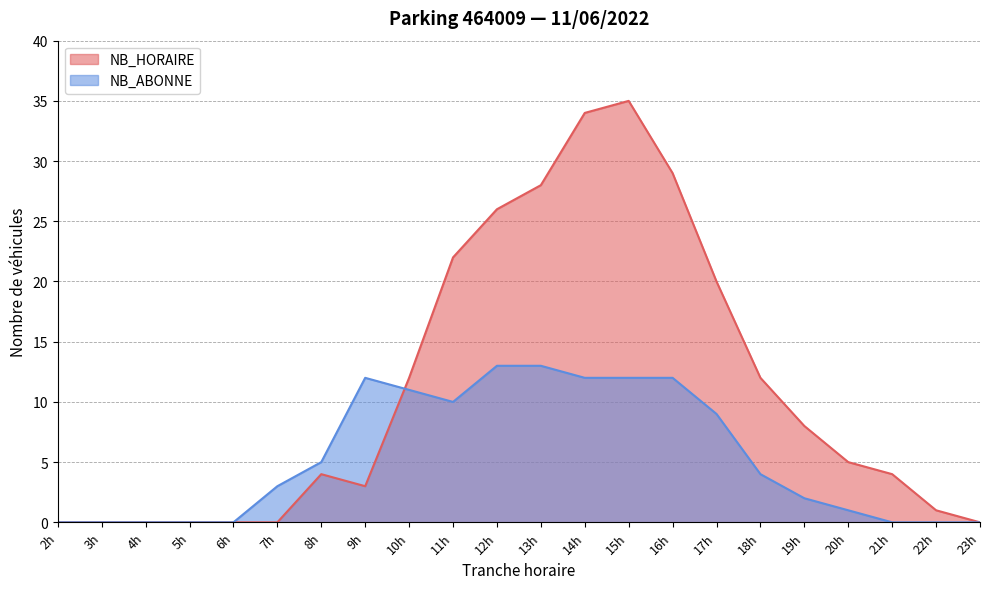

Where does the NB_HORAIRE series first go above 5?

10h